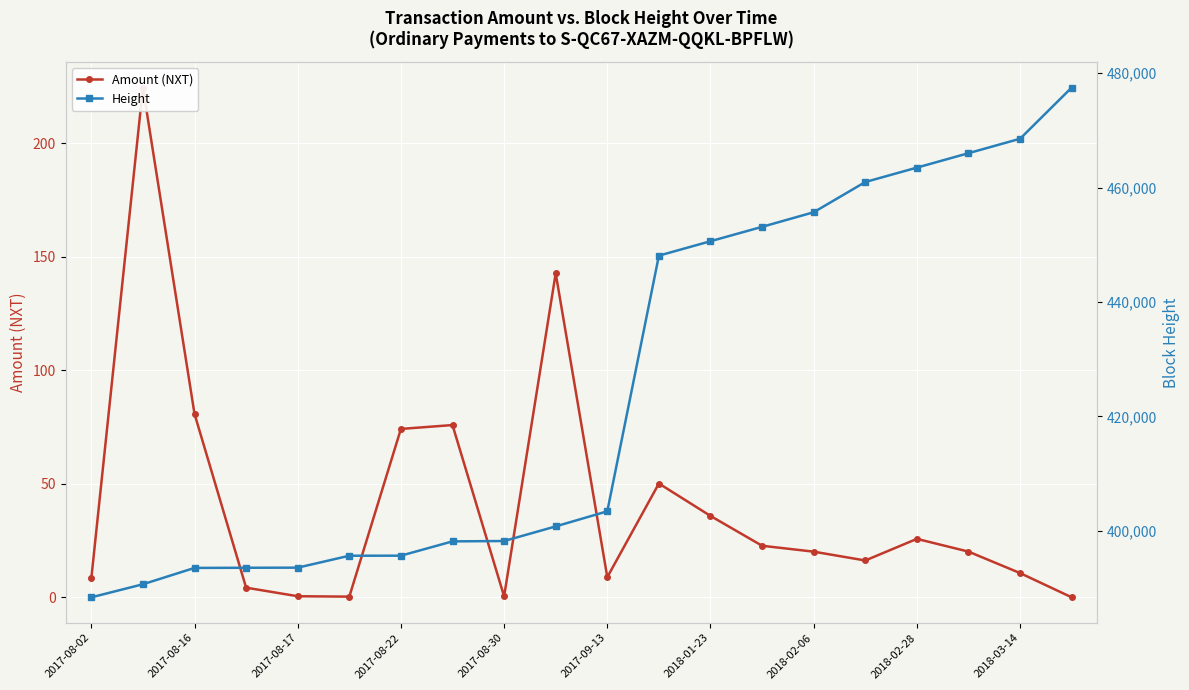

Rank the series by their average value, from lowest to highest.

Amount (NXT), Height